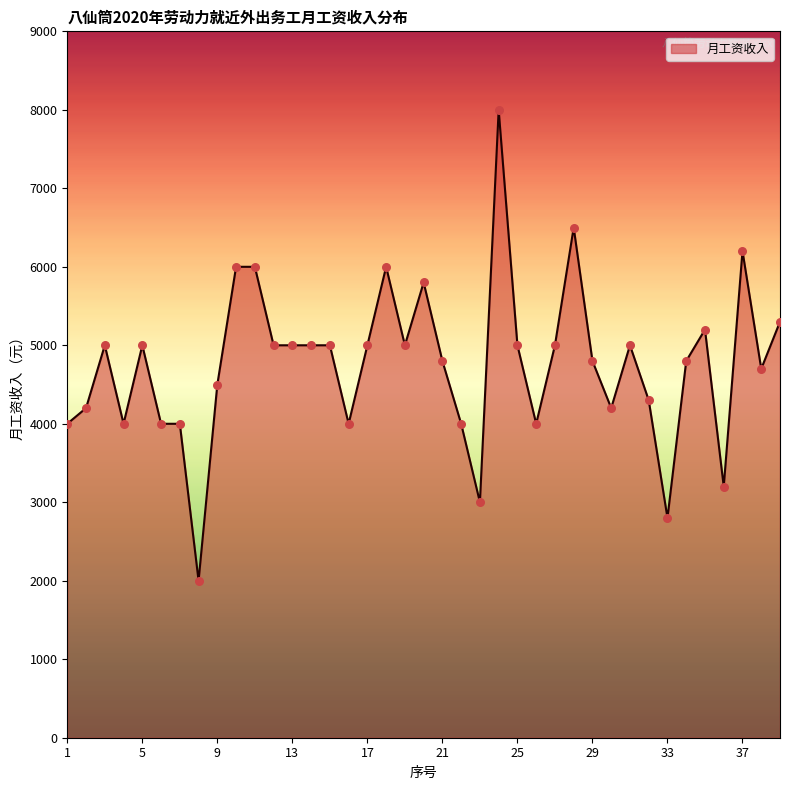

What is the smallest value displayed?

2000